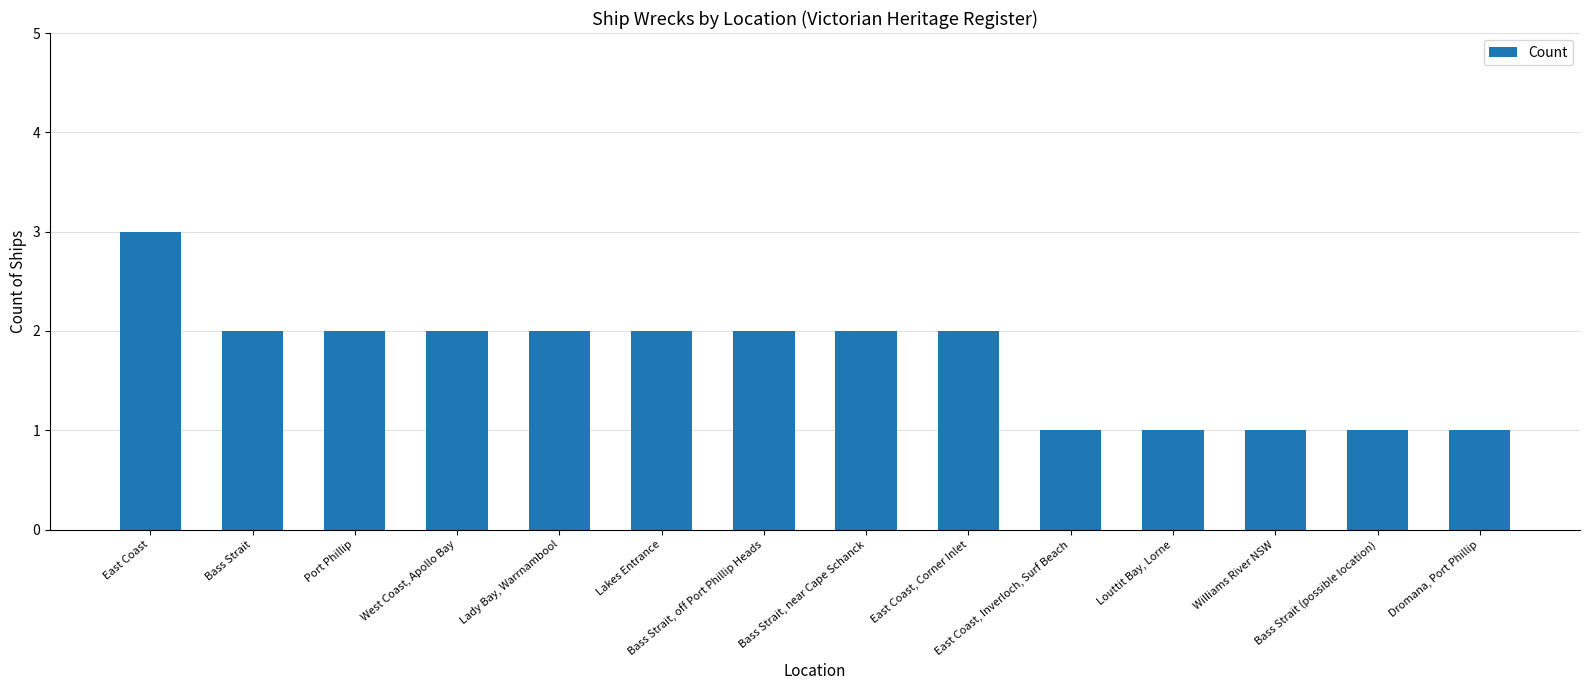

Is it true that the value at Lakes Entrance is 4?

False